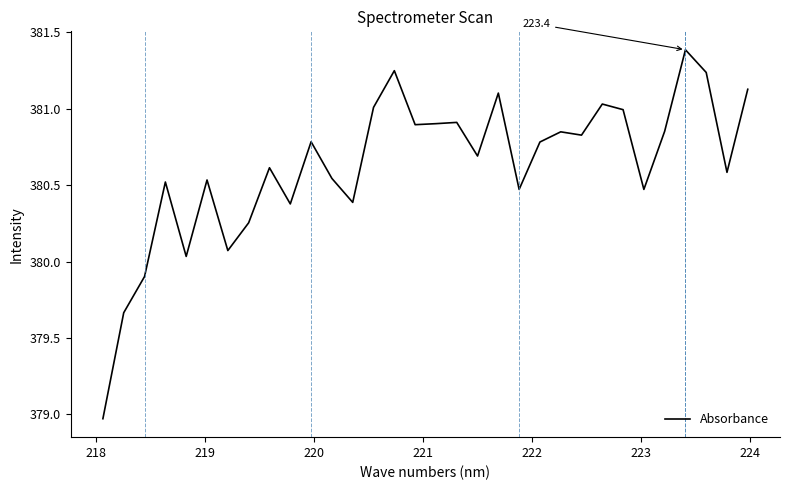

What is the greatest value displayed?

381.4